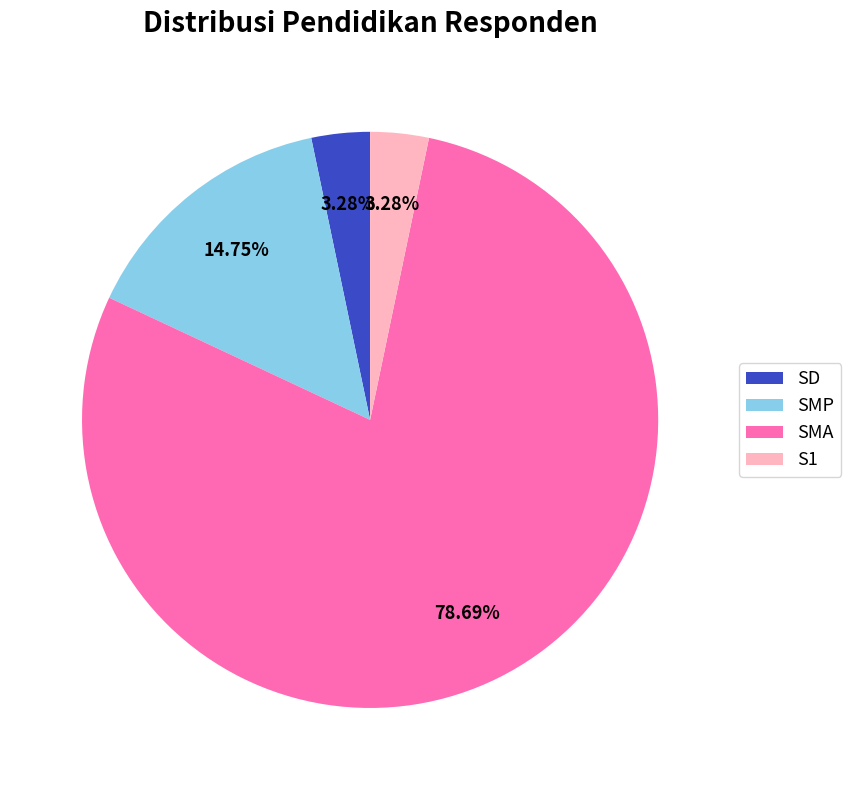

Is there a majority slice in this chart?

Yes